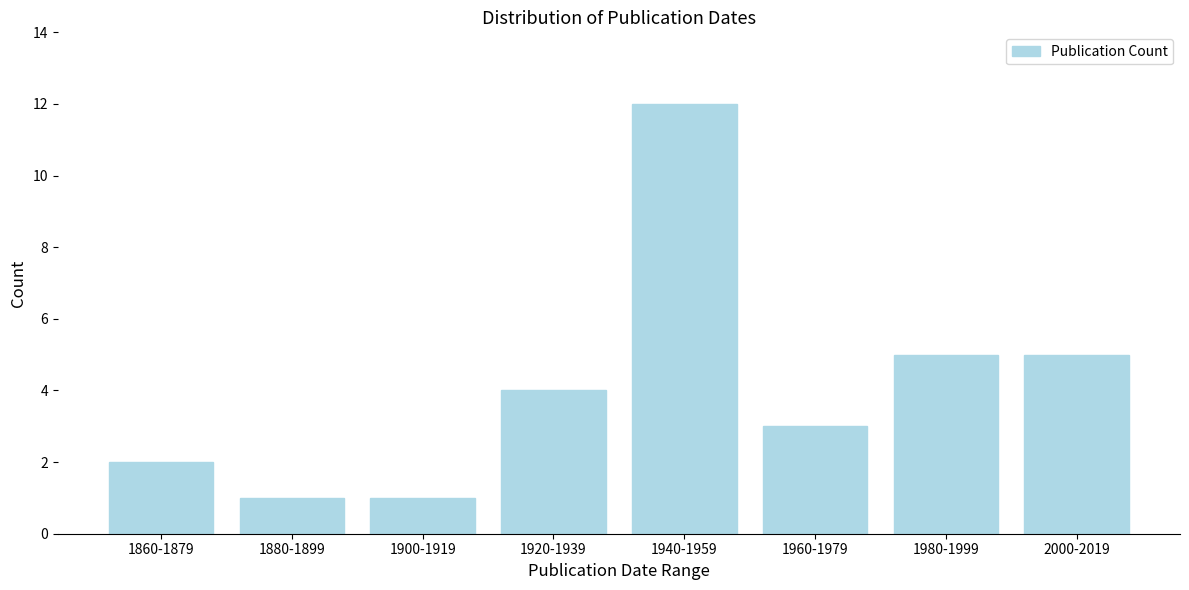

Reading left to right, what are all the values shown in this chart?

2	1	1	4	12	3	5	5